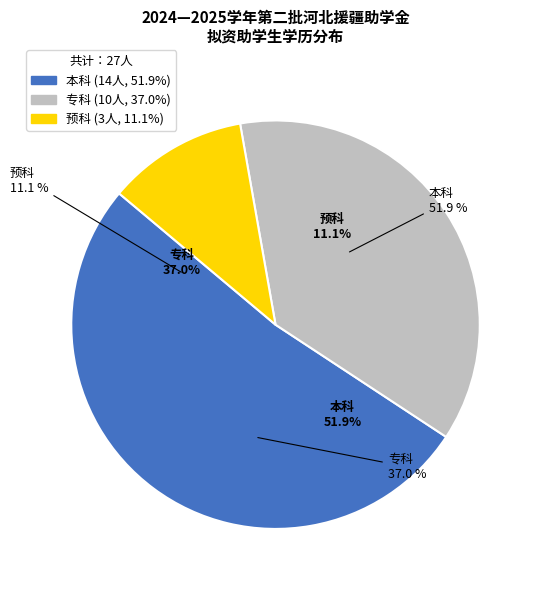

To the nearest percent, what percentage of the pie is 本科?

52%